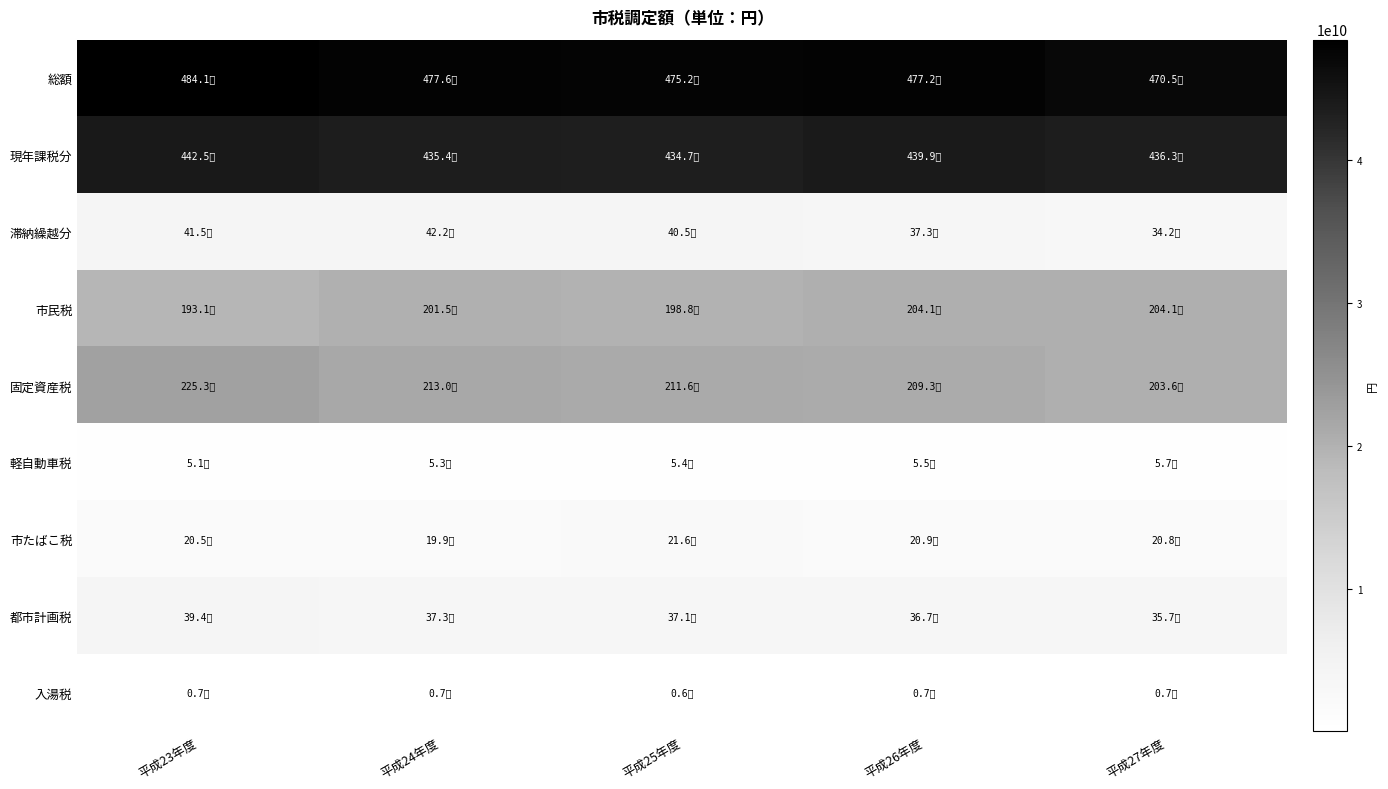

What is the greatest value displayed?

48408221013